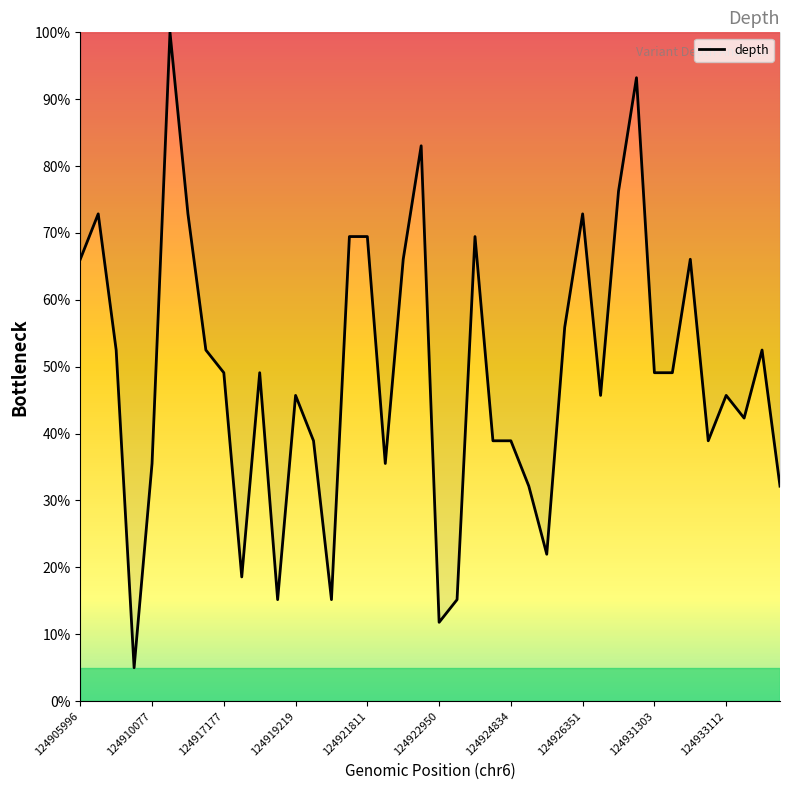

Is this an area chart (filled region under the line)?

No